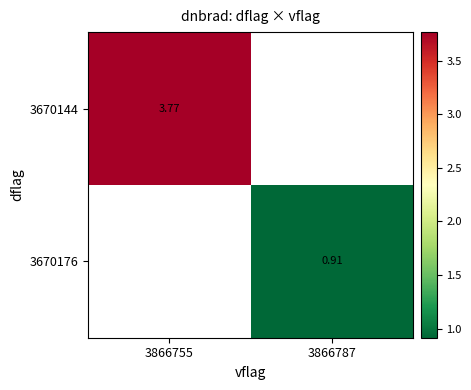

Is the value of 3670176 at 3866787 greater than the value of 3670144 at 3866755?

No